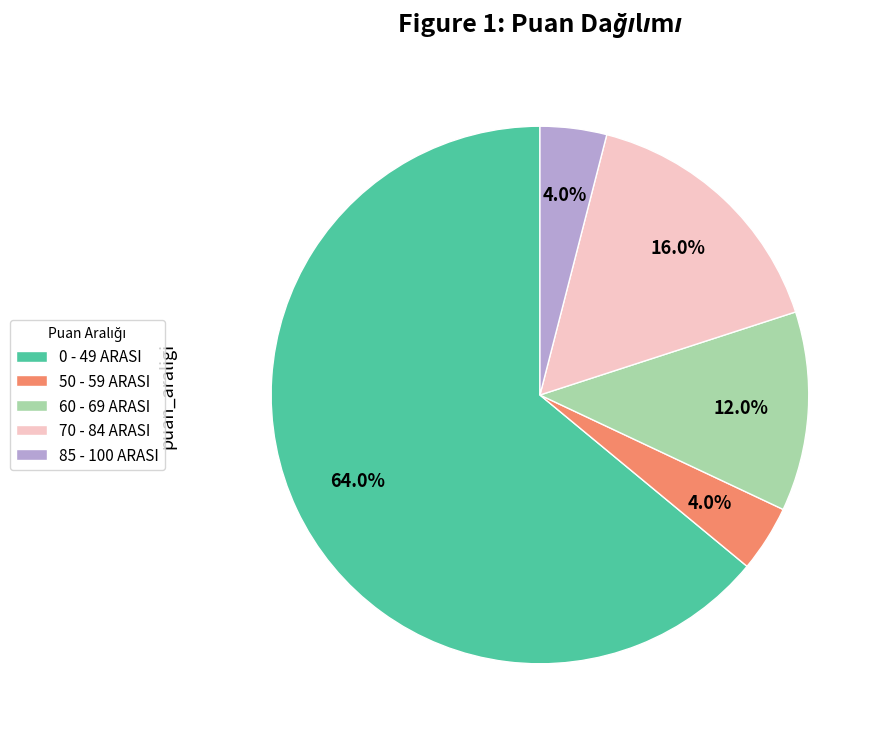

Which category has the biggest portion of the pie?

0 - 49 ARASI